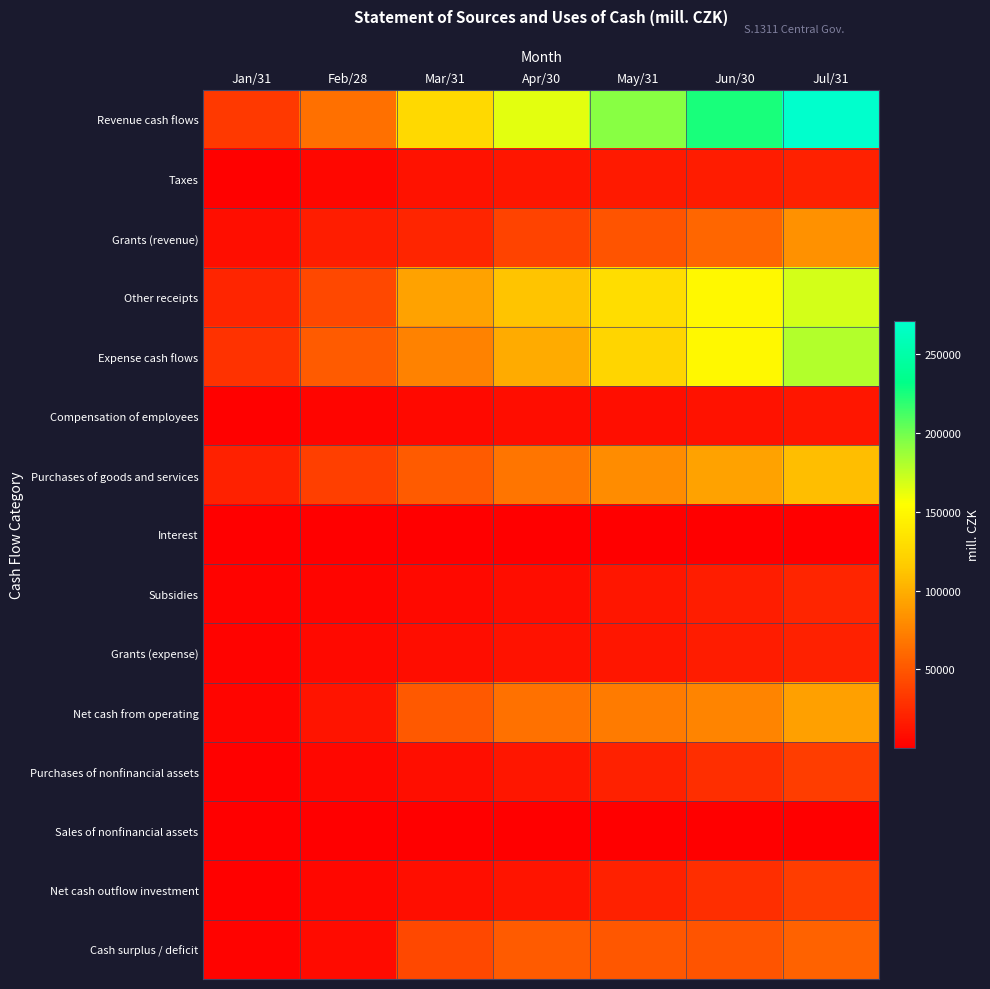

How many series are shown in this chart?

15